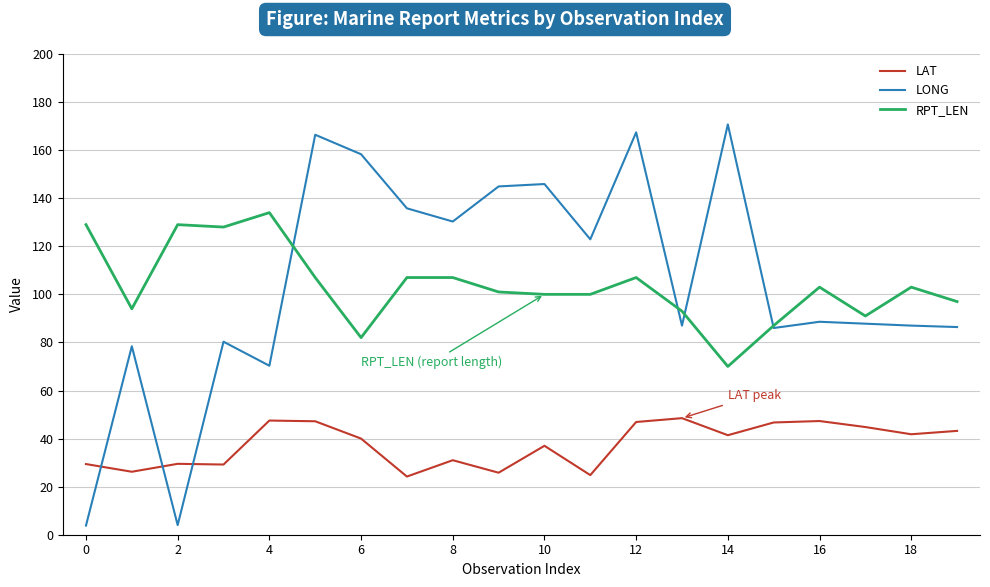

True or false: RPT_LEN and LAT intersect in this chart.

False